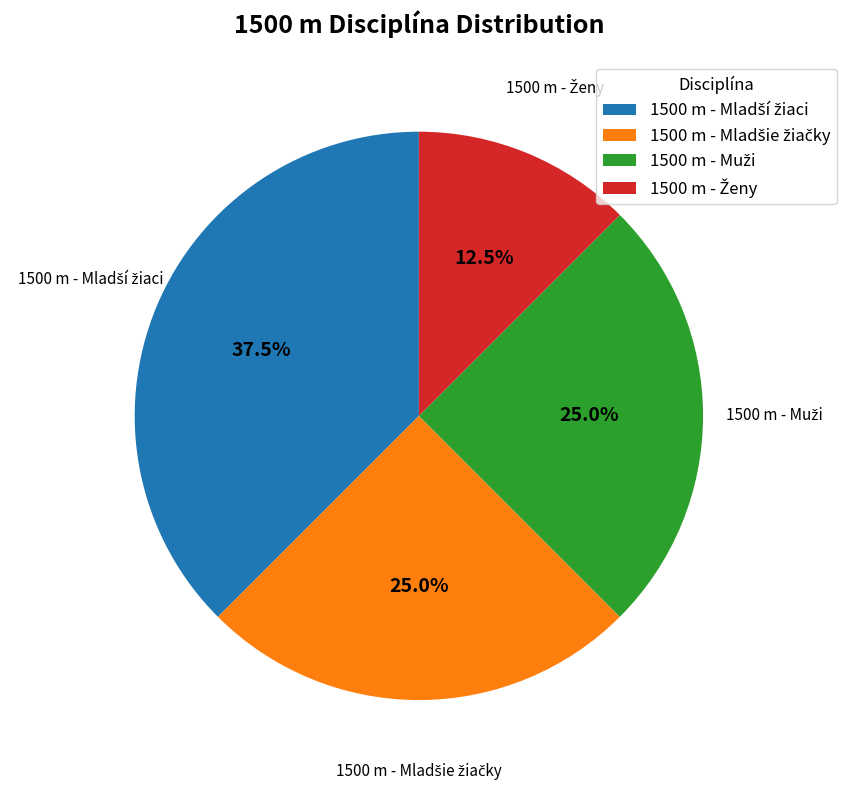

Does any single category account for the majority?

No